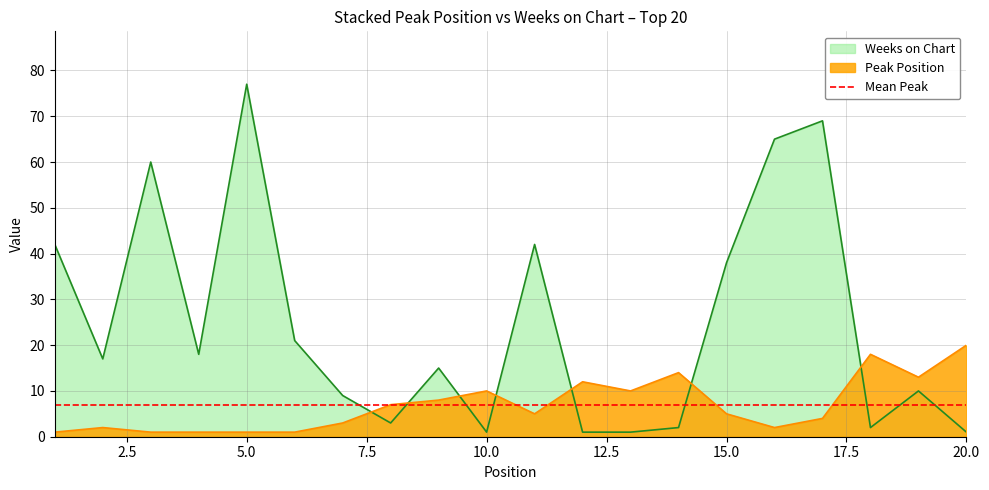

What is the difference between the maximum and minimum values in the Peak Position series?

19.0